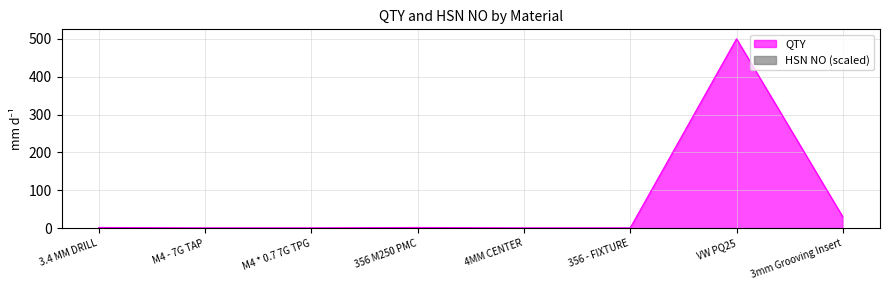

What is the difference between the maximum and minimum values?

499